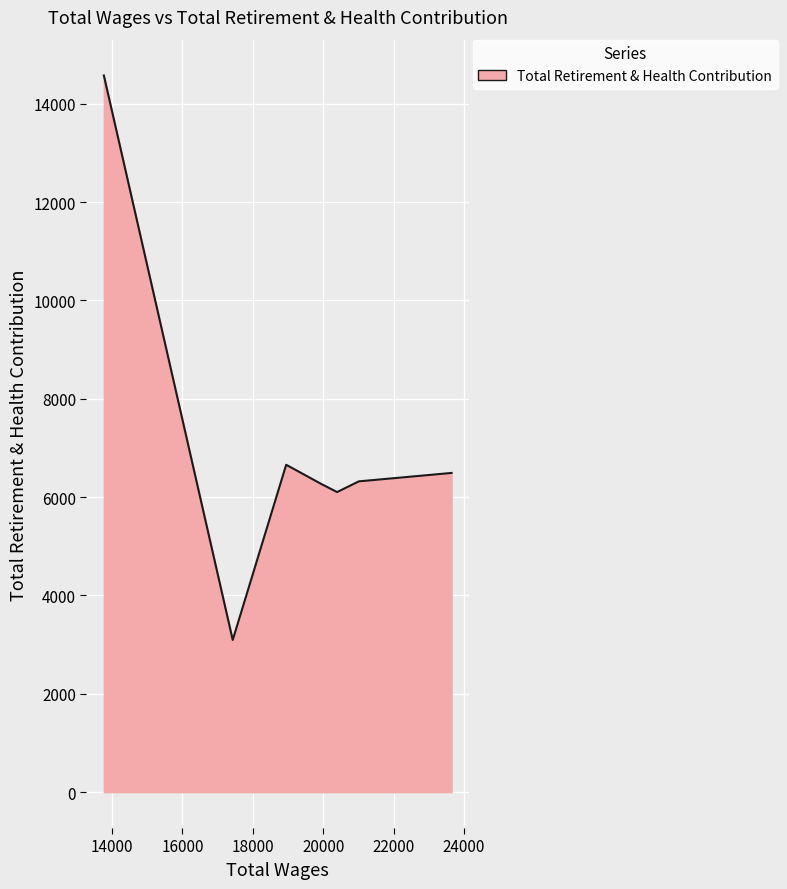

What is the difference between the maximum and minimum values?

11478